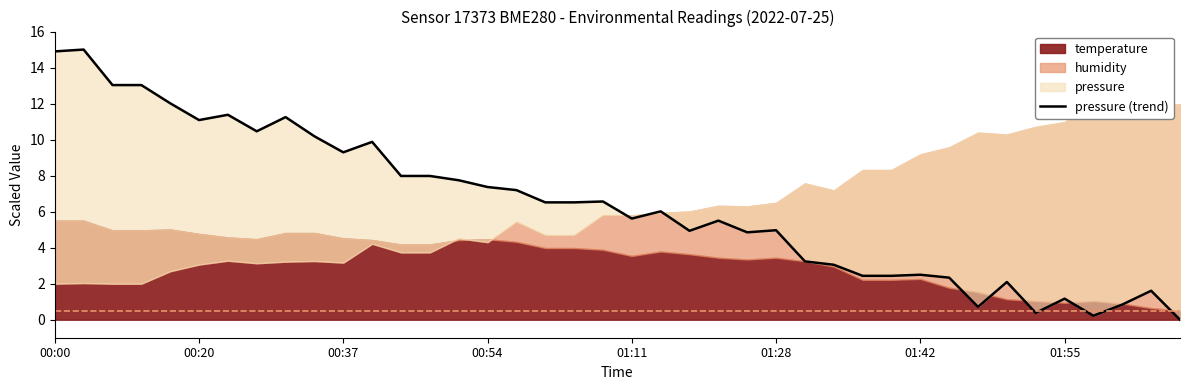

Where is the data nearest to the value 7?

16